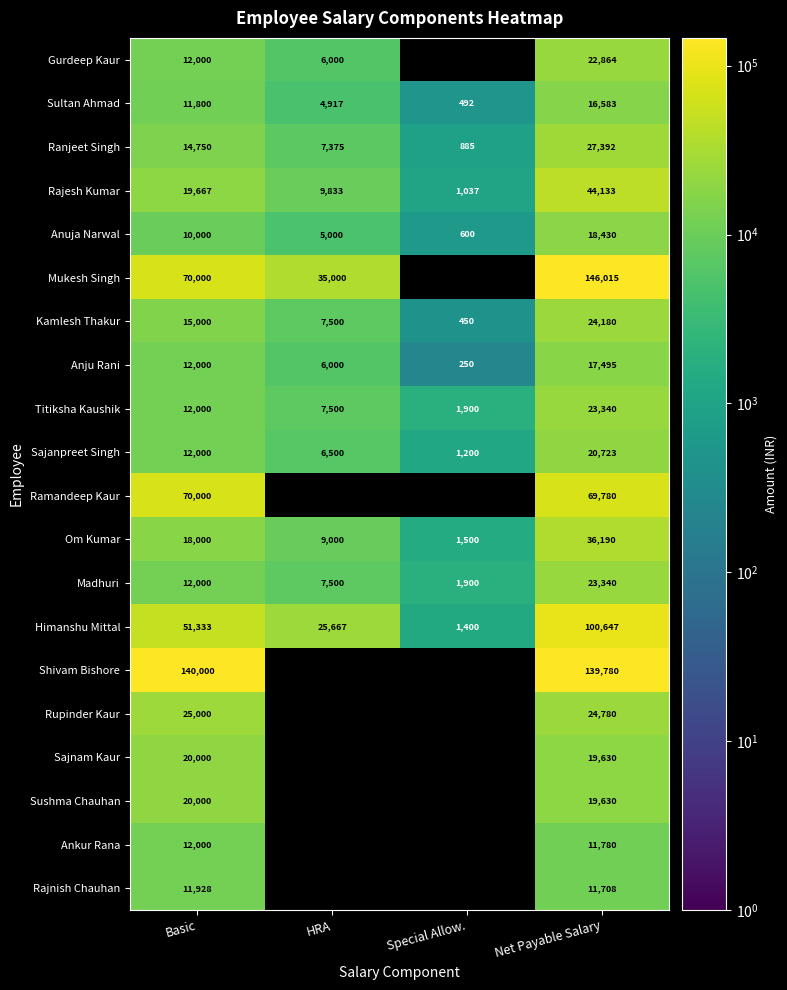

How many Himanshu Mittal values are between 25667 and 100647?

3